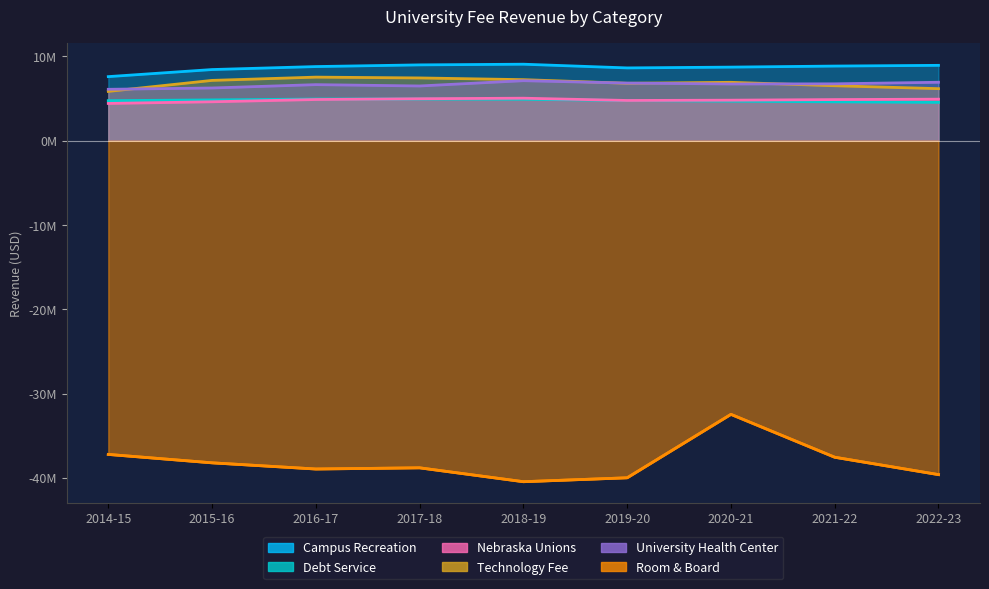

Between 2018-19 and 2019-20, which series saw the biggest shift?

Campus Recreation